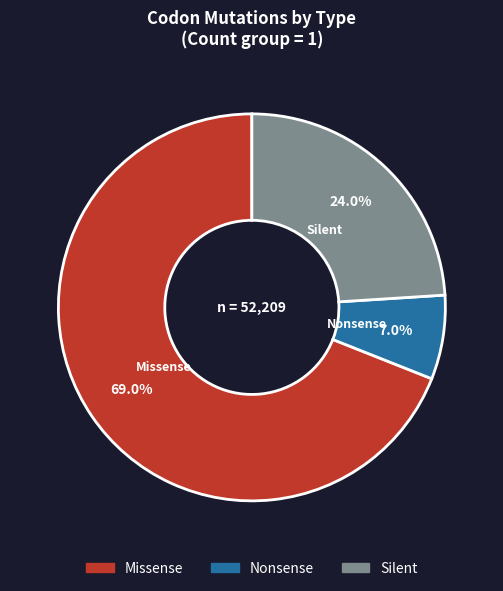

To the nearest percent, what is the difference between the Silent and Missense slice percentages?

45%